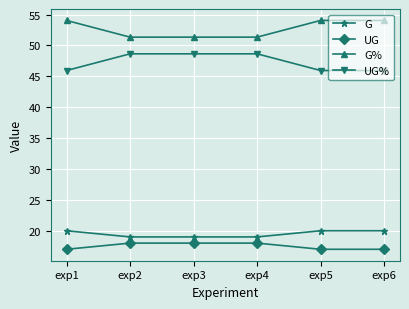

Rank the series at exp5 from lowest to highest value.

UG, G, UG%, G%